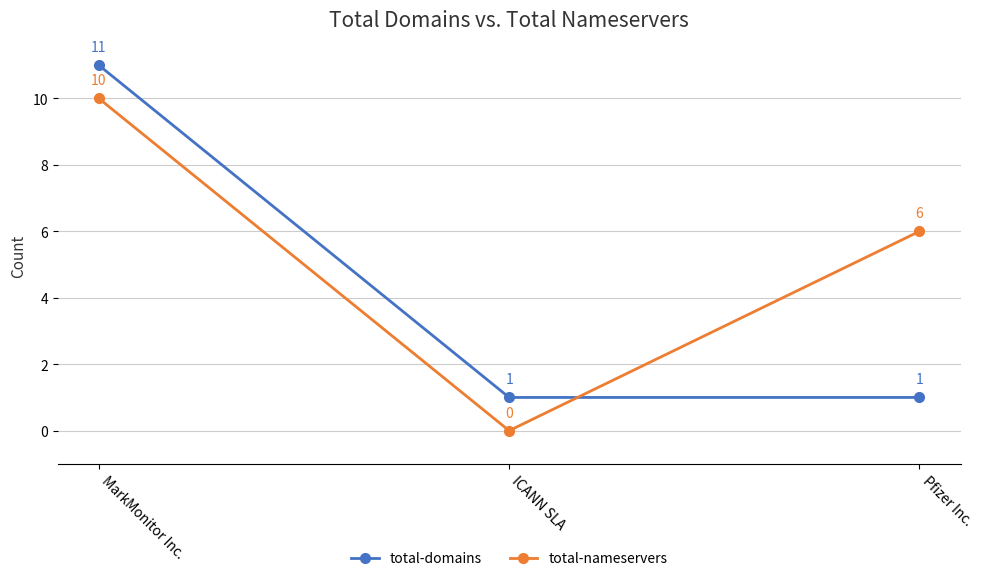

Rank the series at Pfizer Inc. from lowest to highest value.

total-domains, total-nameservers